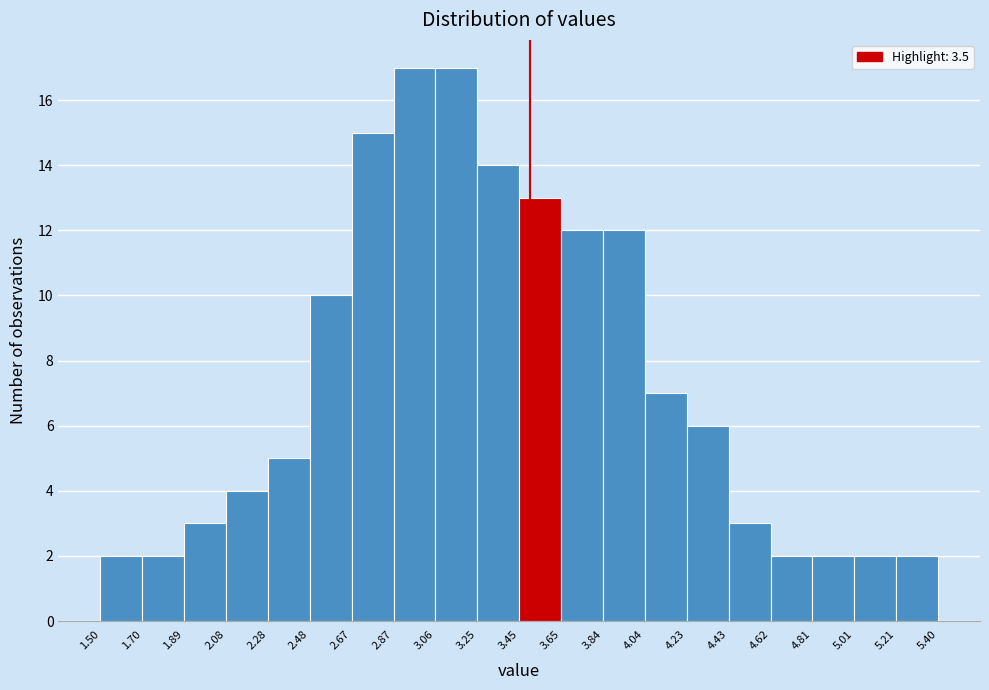

How tall is the bar that spans 4.81 to 5.01 on the x-axis? The values are not printed on the chart, so give them approximately, as read against the axis.

2